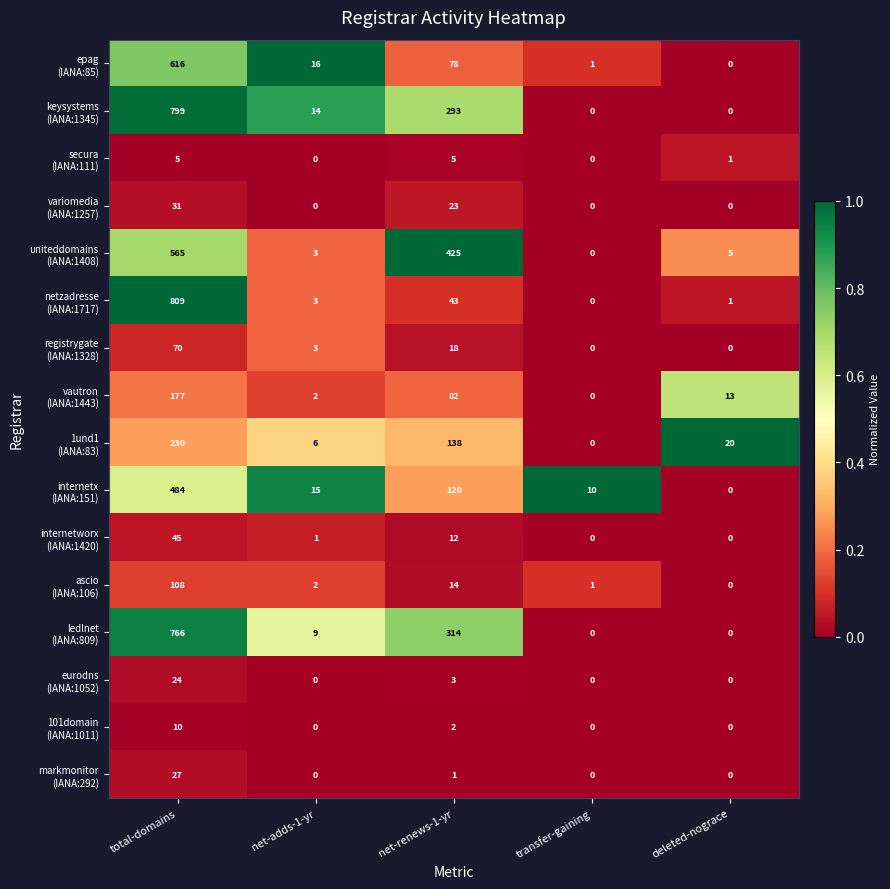

What is the spread (max minus min) of values at total-domains?

804